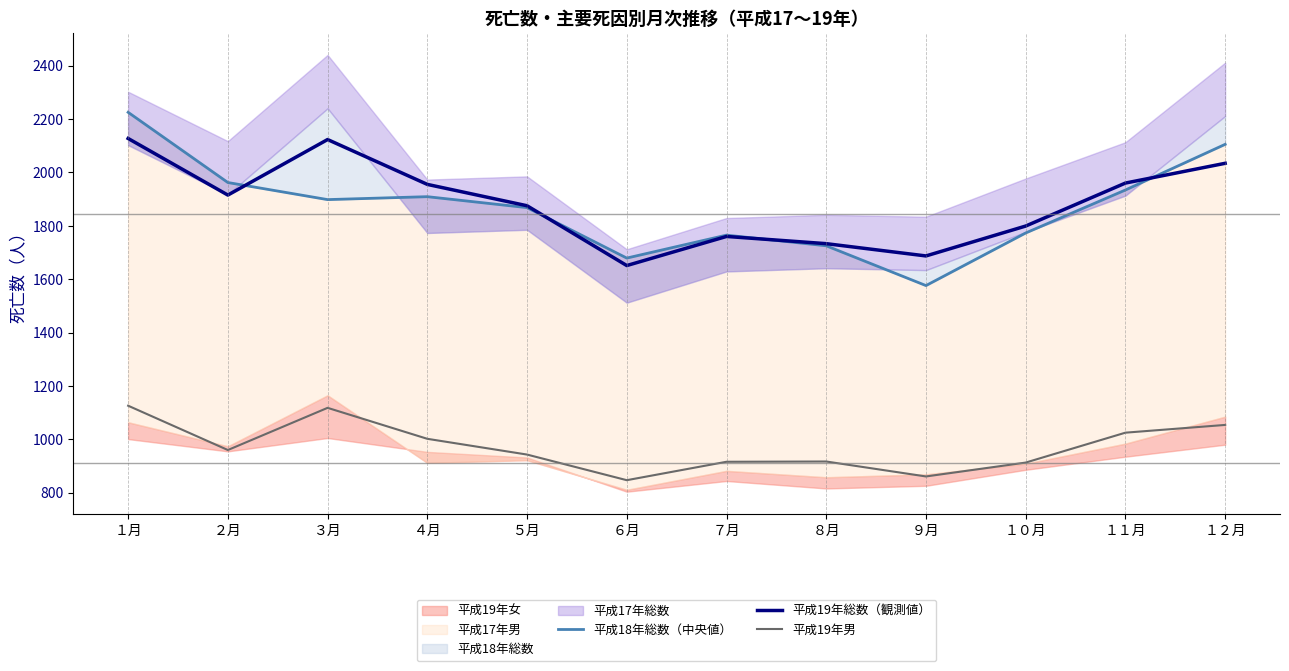

Reading right to left, extract all data points from this chart.

平成18年総数（中央値）: 2105	1934	1773	1576	1725	1765	1679	1868	1909	1898	1962	2225
平成19年総数（観測値）: 2034	1960	1799	1687	1733	1760	1651	1875	1955	2123	1915	2127
平成19年男: 1054	1025	913	861	917	916	847	943	1002	1118	960	1126